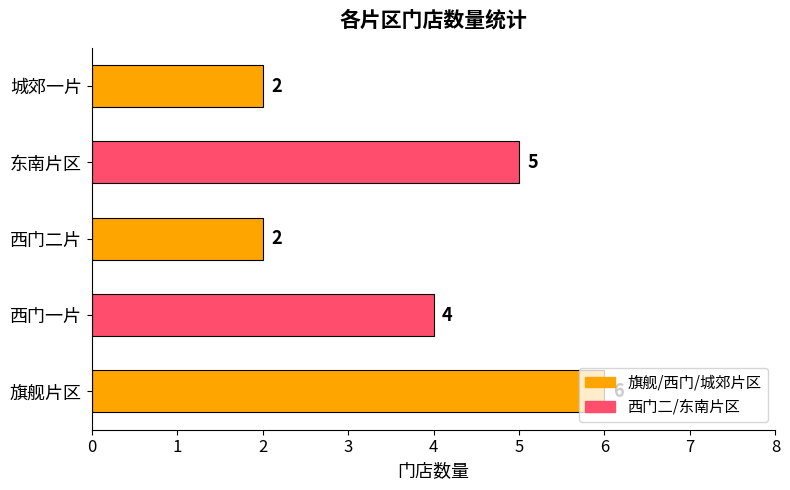

Where is the data nearest to the value 4?

西门一片